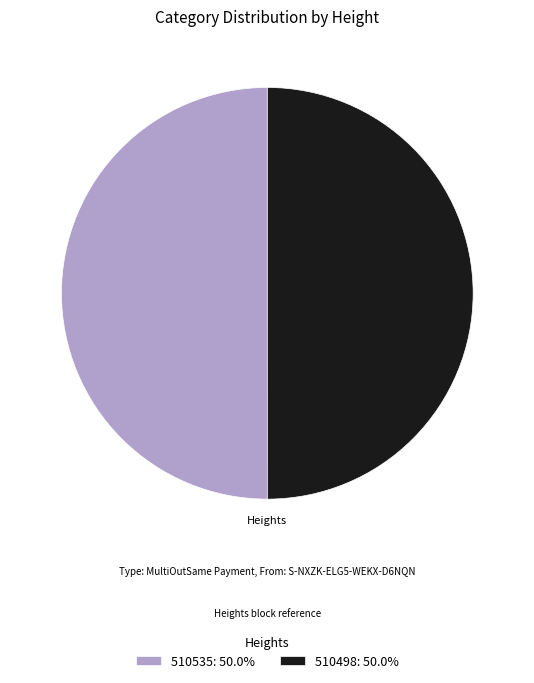

Do 510535 and 510498 together represent more than half of the pie?

Yes